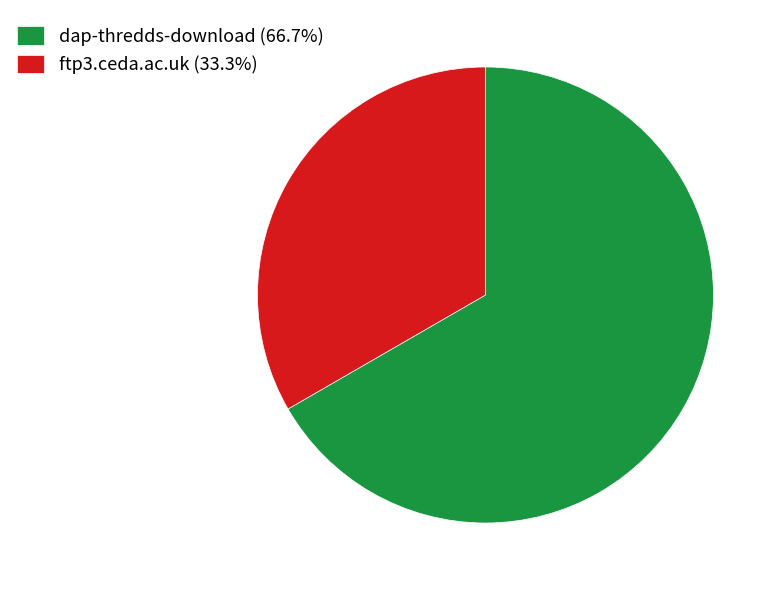

Is it true that dap-thredds-download is 73% of the pie?

False